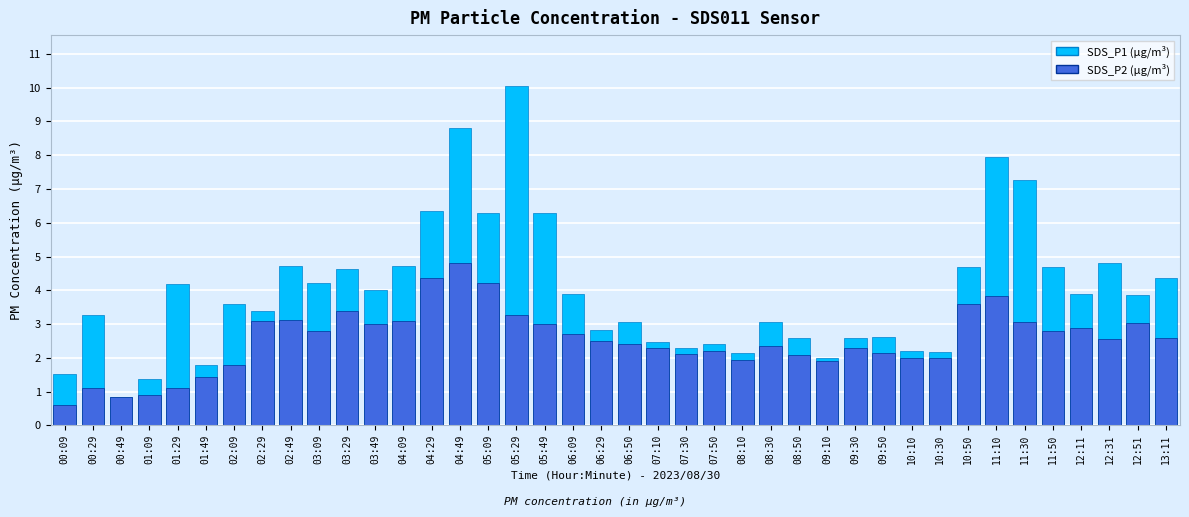

Which category has the lowest value across all series?

00:09